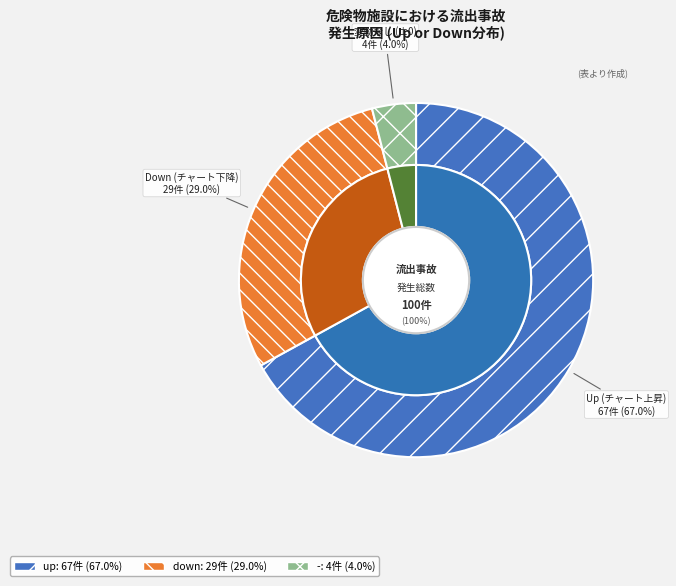

How much of the chart is everything except -?

96.0%